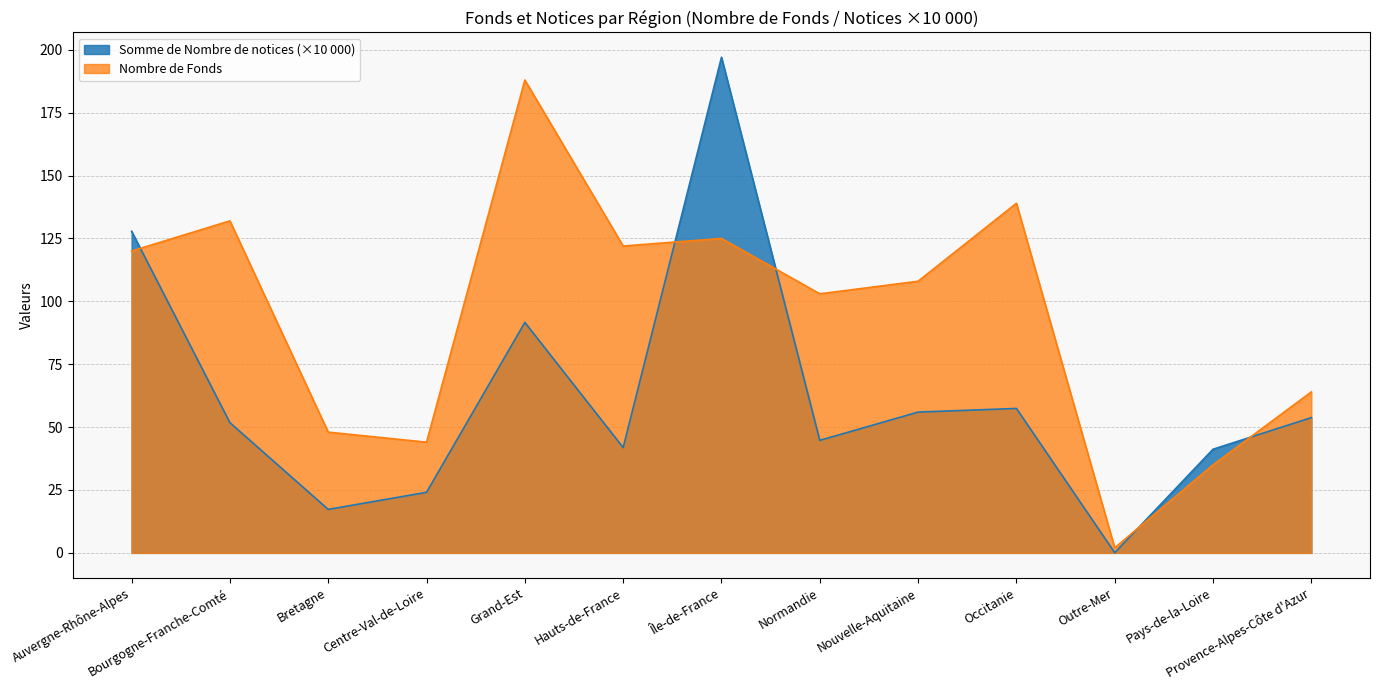

At which category does Nombre de Fonds reach its first local valley?

Centre-Val-de-Loire